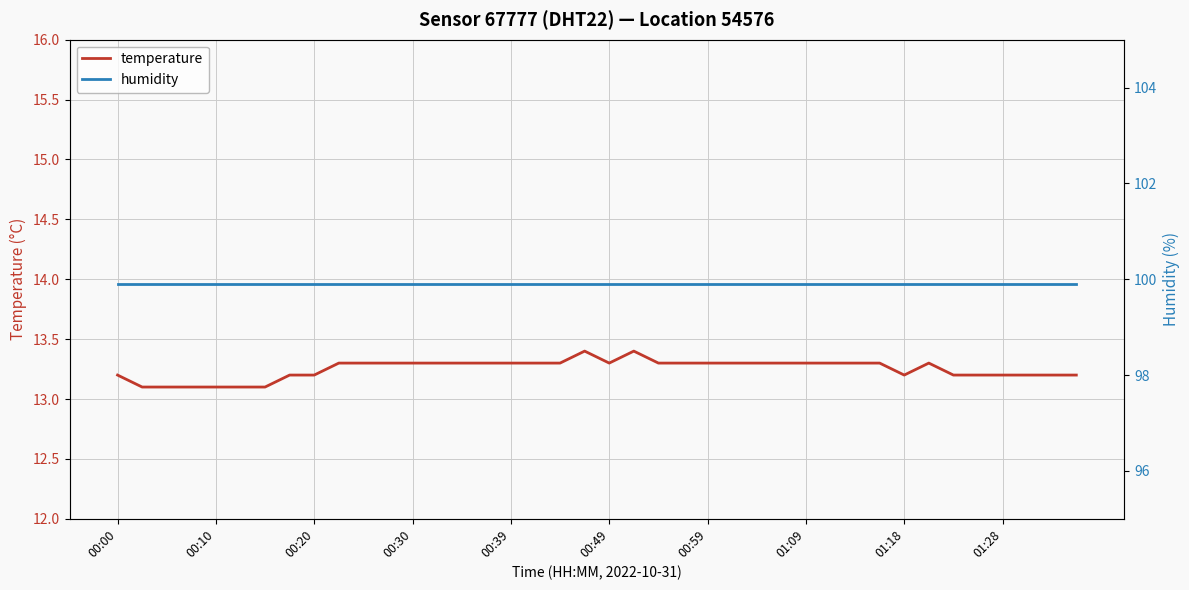

In temperature, how many points are higher than both neighbors (excluding endpoints)?

3